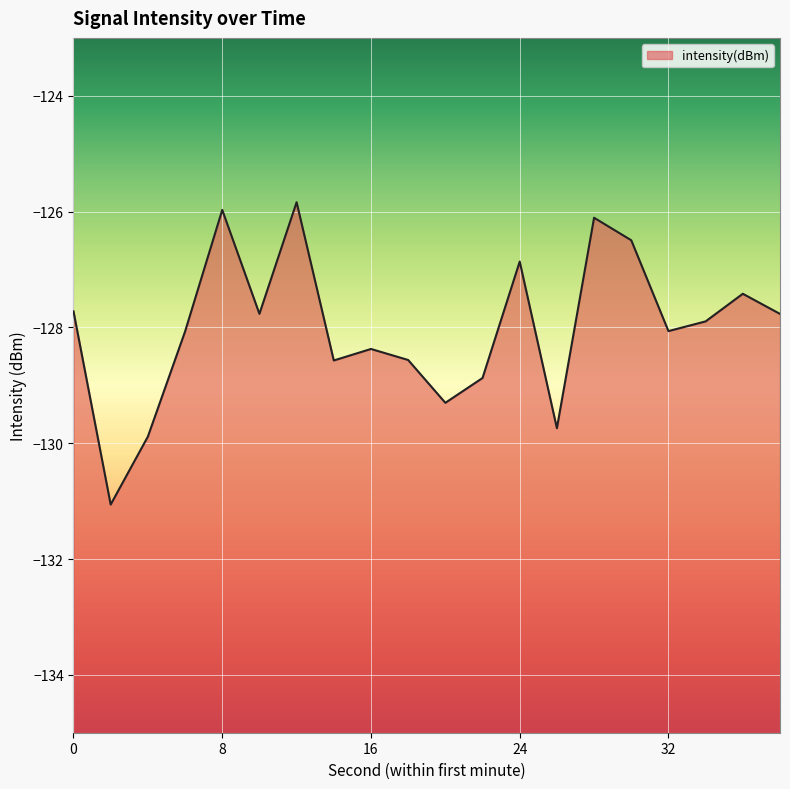

List the labels in order of value, largest first.

12, 8, 28, 30, 24, 36, 0, 10, 38, 34, 32, 6, 16, 18, 14, 22, 20, 26, 4, 2